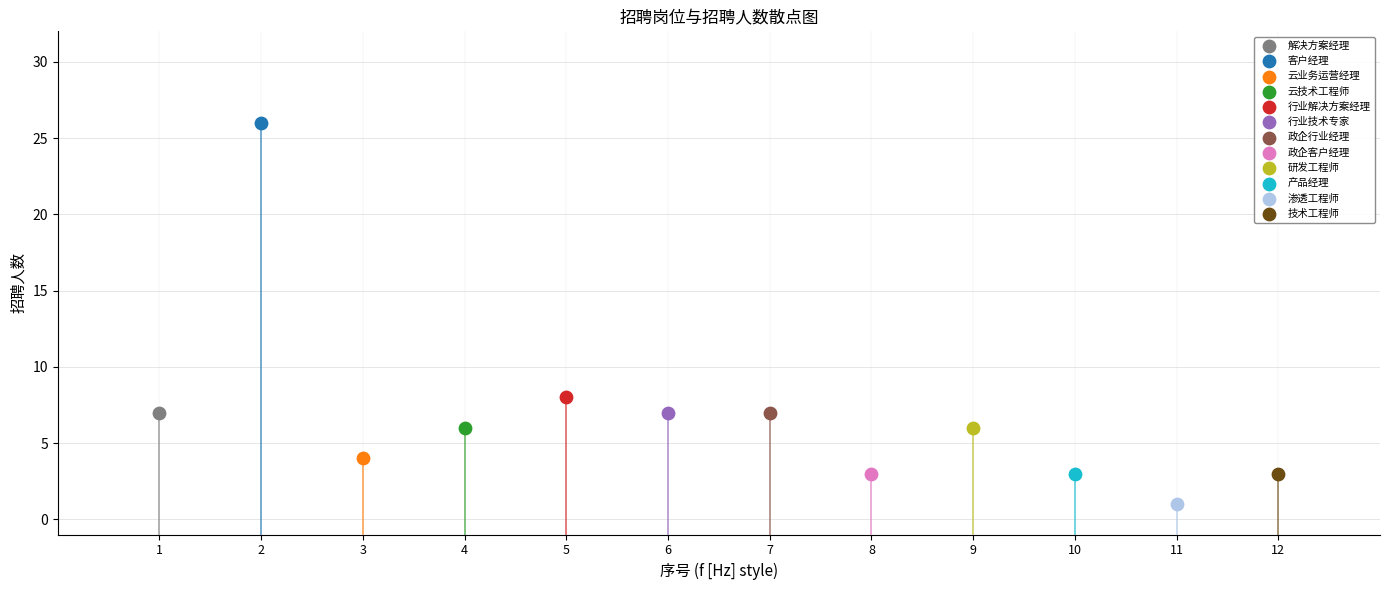

What are all the series names shown in the legend?

解决方案经理, 客户经理, 云业务运营经理, 云技术工程师, 行业解决方案经理, 行业技术专家, 政企行业经理, 政企客户经理, 研发工程师, 产品经理, 渗透工程师, 技术工程师